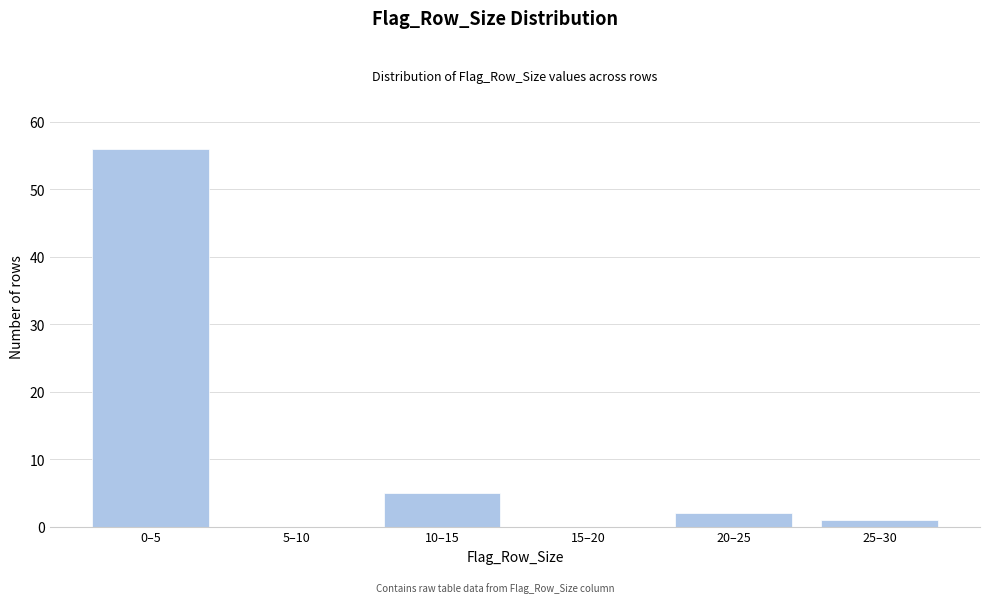

Reading right to left, transcribe all the data shown in this chart.

25–30=1	20–25=2	15–20=0	10–15=5	5–10=0	0–5=56